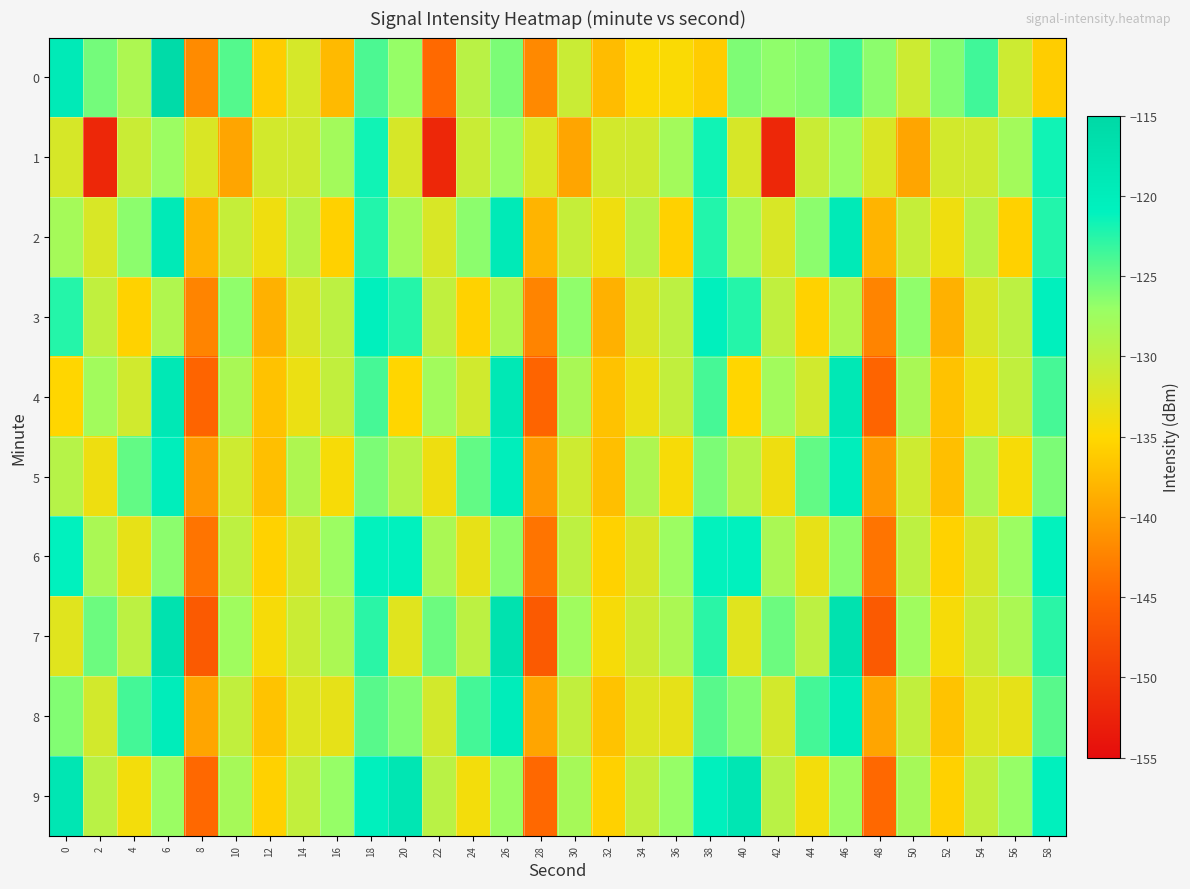

Reading left to right, transcribe all the data shown in this chart.

0: 0=-119.2	2=-125.6	4=-128.6	6=-115.7	8=-141.8	10=-124.3	12=-136.0	14=-131.7	16=-137.6	18=-124.1	20=-126.9	22=-144.6	24=-129.6	26=-125.9	28=-141.9	30=-130.8	32=-137.5	34=-134.8	36=-134.6	38=-136.1	40=-125.9	42=-126.7	44=-126.3	46=-123.6	48=-126.5	50=-131.1	52=-126.1	54=-123.6	56=-131.1	58=-136.0
1: 0=-131.8	2=-152.0	4=-130.8	6=-127.3	8=-132.1	10=-139.5	12=-131.5	14=-131.3	16=-127.8	18=-121.7	20=-131.8	22=-152.0	24=-130.8	26=-127.3	28=-132.1	30=-139.5	32=-131.5	34=-131.3	36=-127.8	38=-121.7	40=-131.8	42=-152.0	44=-130.8	46=-127.3	48=-132.1	50=-139.5	52=-131.5	54=-131.3	56=-127.8	58=-121.7
2: 0=-128.0	2=-132.0	4=-126.5	6=-119.1	8=-138.2	10=-130.5	12=-133.8	14=-129.3	16=-135.7	18=-122.4	20=-128.0	22=-132.0	24=-126.5	26=-119.1	28=-138.2	30=-130.5	32=-133.8	34=-129.3	36=-135.7	38=-122.4	40=-128.0	42=-132.0	44=-126.5	46=-119.1	48=-138.2	50=-130.5	52=-133.8	54=-129.3	56=-135.7	58=-122.4
3: 0=-122.5	2=-130.1	4=-135.6	6=-128.9	8=-142.3	10=-126.7	12=-138.4	14=-132.1	16=-129.8	18=-120.5	20=-122.5	22=-130.1	24=-135.6	26=-128.9	28=-142.3	30=-126.7	32=-138.4	34=-132.1	36=-129.8	38=-120.5	40=-122.5	42=-130.1	44=-135.6	46=-128.9	48=-142.3	50=-126.7	52=-138.4	54=-132.1	56=-129.8	58=-120.5
4: 0=-135.2	2=-127.8	4=-131.4	6=-118.6	8=-145.1	10=-128.3	12=-136.9	14=-133.5	16=-130.2	18=-123.8	20=-135.2	22=-127.8	24=-131.4	26=-118.6	28=-145.1	30=-128.3	32=-136.9	34=-133.5	36=-130.2	38=-123.8	40=-135.2	42=-127.8	44=-131.4	46=-118.6	48=-145.1	50=-128.3	52=-136.9	54=-133.5	56=-130.2	58=-123.8
5: 0=-129.3	2=-133.7	4=-124.9	6=-120.2	8=-140.6	10=-131.1	12=-137.2	14=-128.7	16=-134.4	18=-125.9	20=-129.3	22=-133.7	24=-124.9	26=-120.2	28=-140.6	30=-131.1	32=-137.2	34=-128.7	36=-134.4	38=-125.9	40=-129.3	42=-133.7	44=-124.9	46=-120.2	48=-140.6	50=-131.1	52=-137.2	54=-128.7	56=-134.4	58=-125.9
6: 0=-120.8	2=-128.4	4=-133.2	6=-126.5	8=-143.7	10=-129.9	12=-135.6	14=-131.8	16=-127.3	18=-121.1	20=-120.8	22=-128.4	24=-133.2	26=-126.5	28=-143.7	30=-129.9	32=-135.6	34=-131.8	36=-127.3	38=-121.1	40=-120.8	42=-128.4	44=-133.2	46=-126.5	48=-143.7	50=-129.9	52=-135.6	54=-131.8	56=-127.3	58=-121.1
7: 0=-132.6	2=-125.3	4=-129.8	6=-117.4	8=-146.2	10=-127.6	12=-134.3	14=-130.9	16=-128.5	18=-122.7	20=-132.6	22=-125.3	24=-129.8	26=-117.4	28=-146.2	30=-127.6	32=-134.3	34=-130.9	36=-128.5	38=-122.7	40=-132.6	42=-125.3	44=-129.8	46=-117.4	48=-146.2	50=-127.6	52=-134.3	54=-130.9	56=-128.5	58=-122.7
8: 0=-126.1	2=-131.5	4=-123.7	6=-119.8	8=-139.4	10=-130.2	12=-136.8	14=-132.4	16=-133.1	18=-124.5	20=-126.1	22=-131.5	24=-123.7	26=-119.8	28=-139.4	30=-130.2	32=-136.8	34=-132.4	36=-133.1	38=-124.5	40=-126.1	42=-131.5	44=-123.7	46=-119.8	48=-139.4	50=-130.2	52=-136.8	54=-132.4	56=-133.1	58=-124.5
9: 0=-118.3	2=-129.6	4=-134.1	6=-127.2	8=-144.8	10=-128.1	12=-135.7	14=-130.3	16=-126.9	18=-120.6	20=-118.3	22=-129.6	24=-134.1	26=-127.2	28=-144.8	30=-128.1	32=-135.7	34=-130.3	36=-126.9	38=-120.6	40=-118.3	42=-129.6	44=-134.1	46=-127.2	48=-144.8	50=-128.1	52=-135.7	54=-130.3	56=-126.9	58=-120.6